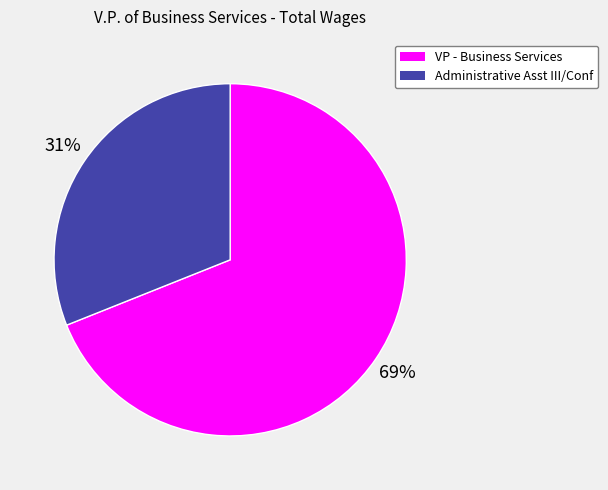

To the nearest percent, what is the combined percentage of Administrative Asst III/Conf and VP - Business Services?

100%